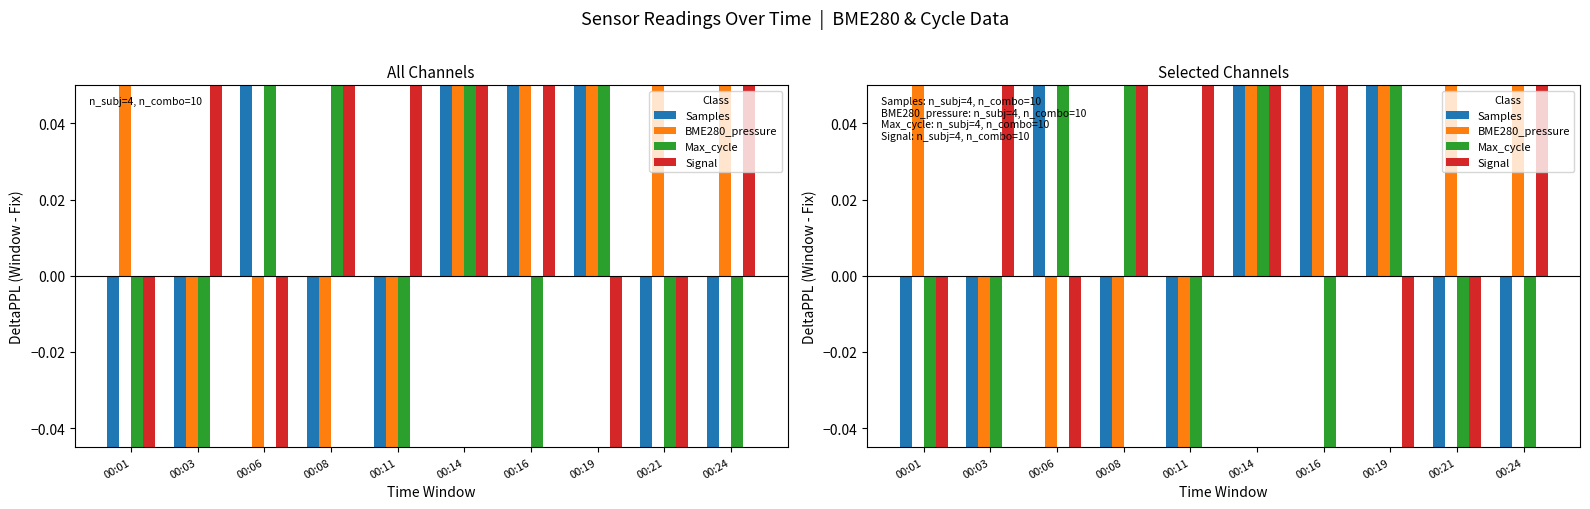

Which series has the largest total across all categories?

BME280_pressure